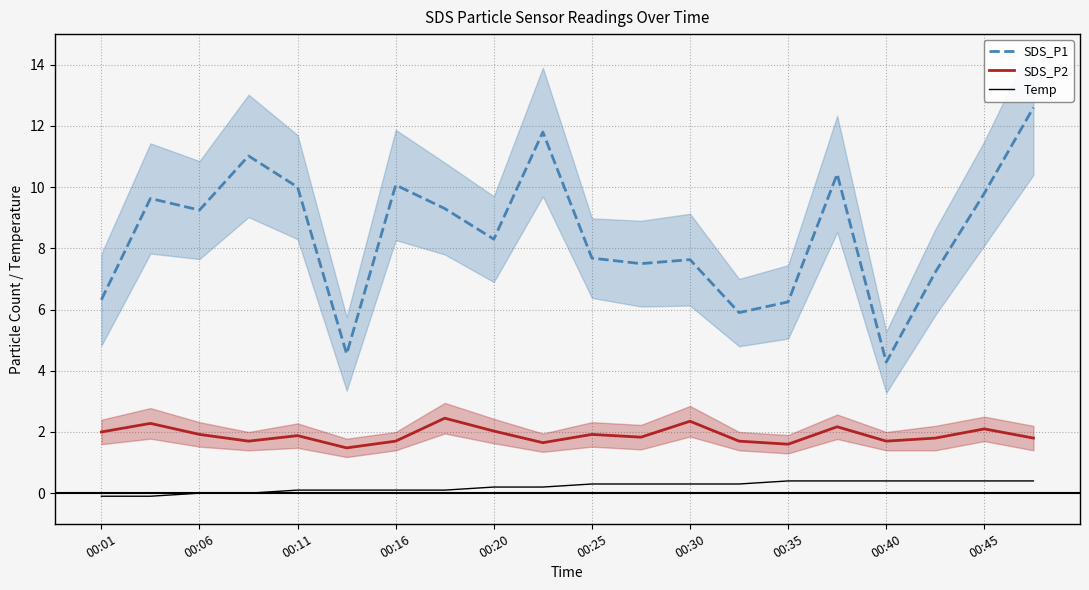

Is the value of Temp at 00:40 greater than the value of SDS_P2 at 00:06?

No